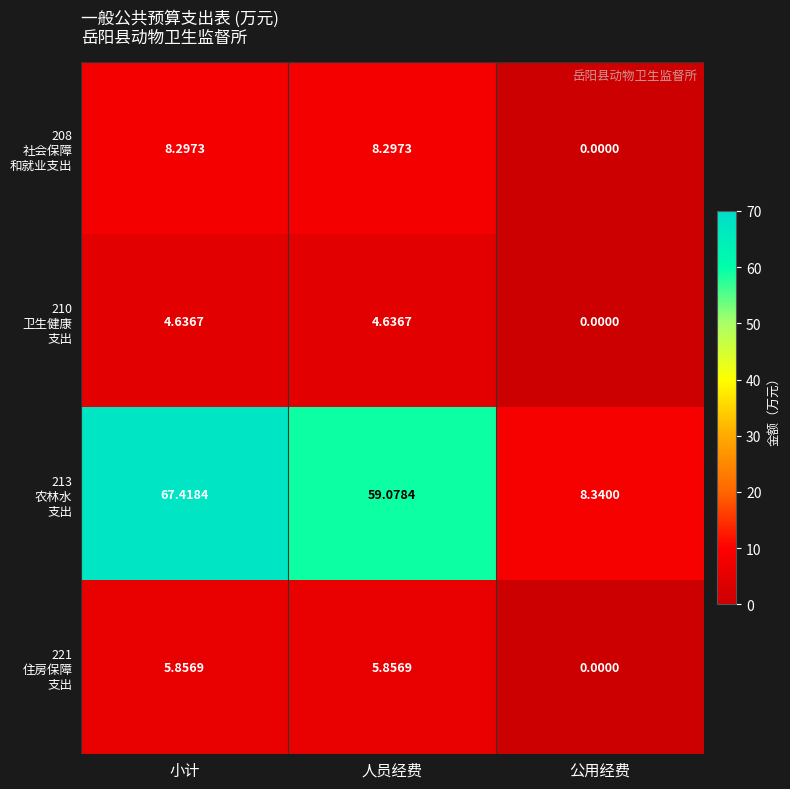

Is the value of 221 住房保障 支出 at 公用经费 greater than the value of 210 卫生健康 支出 at 人员经费?

No